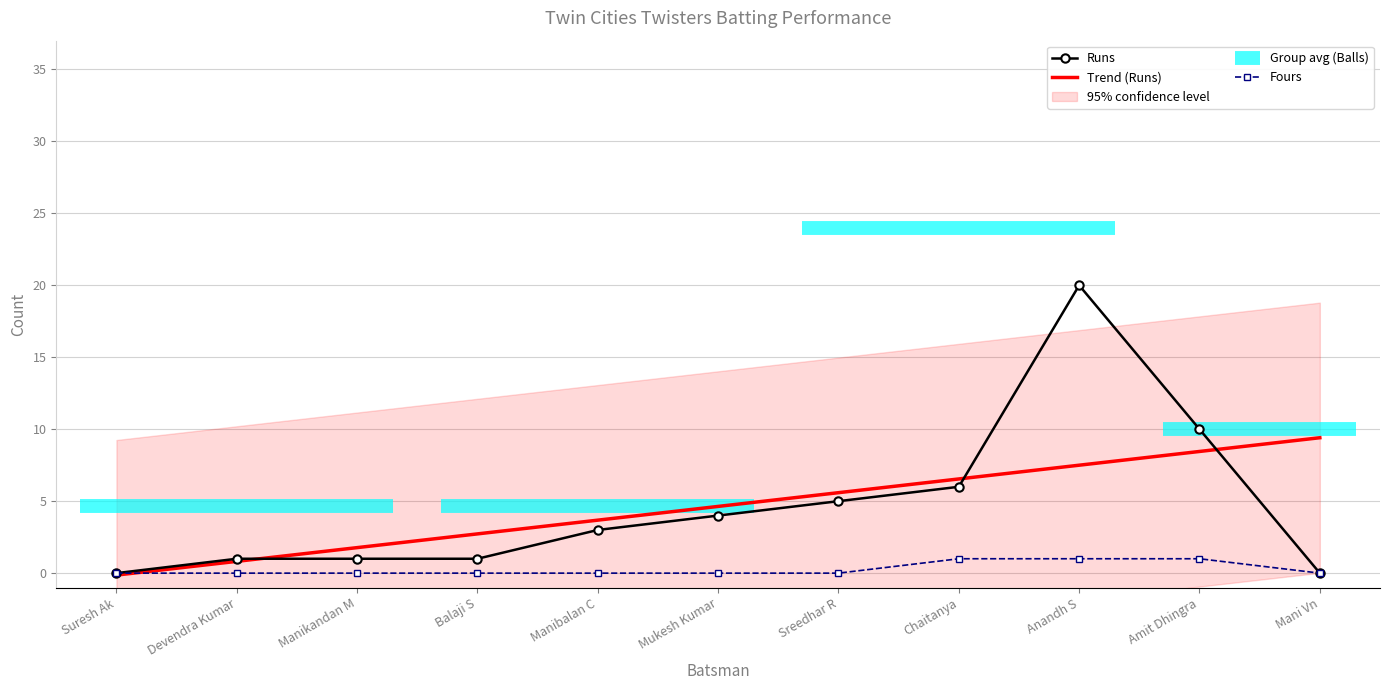

How many lines are shown in the chart?

3